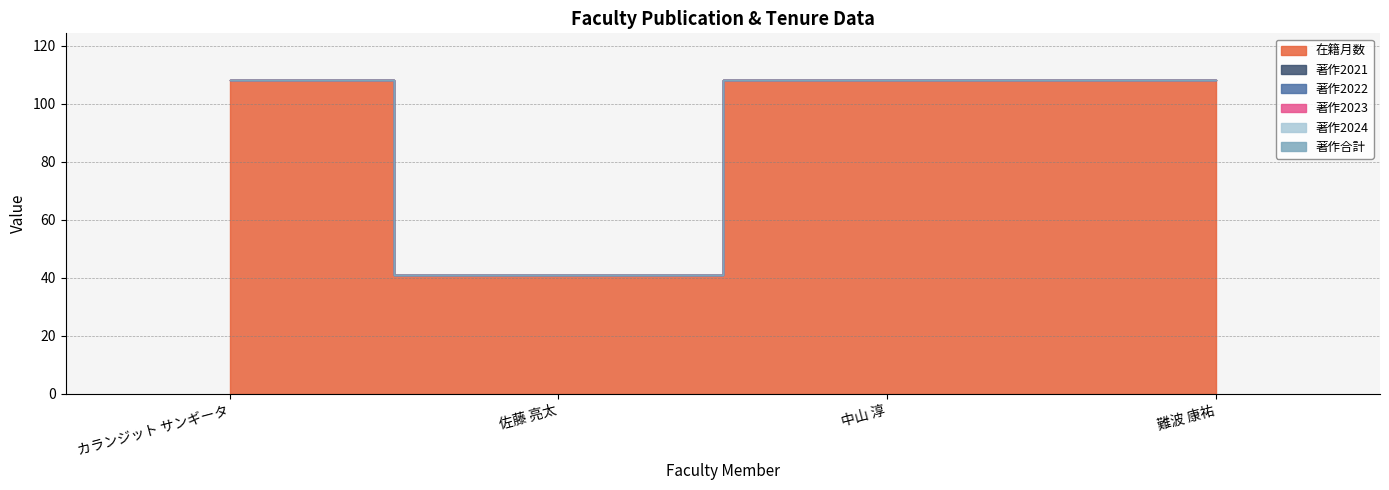

The value of 著作2024 at 佐藤 亮太 is 0. True or false?

True